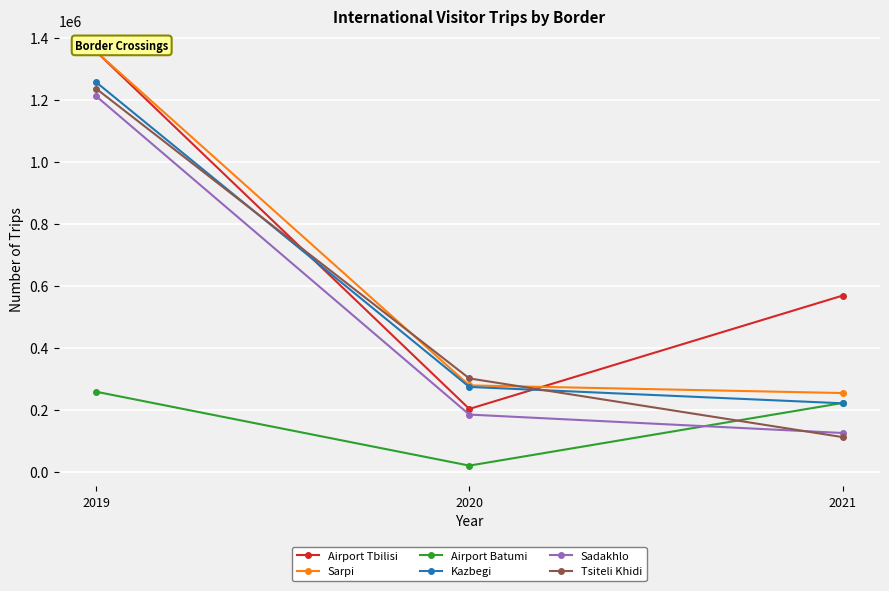

Which series has the largest range (max minus min)?

Airport Tbilisi